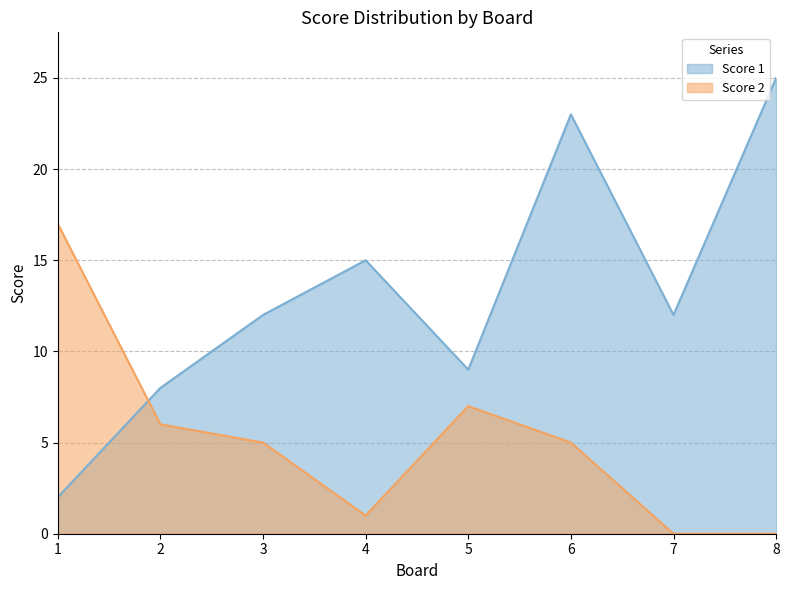

Which has a higher value, 7 or 8?

8